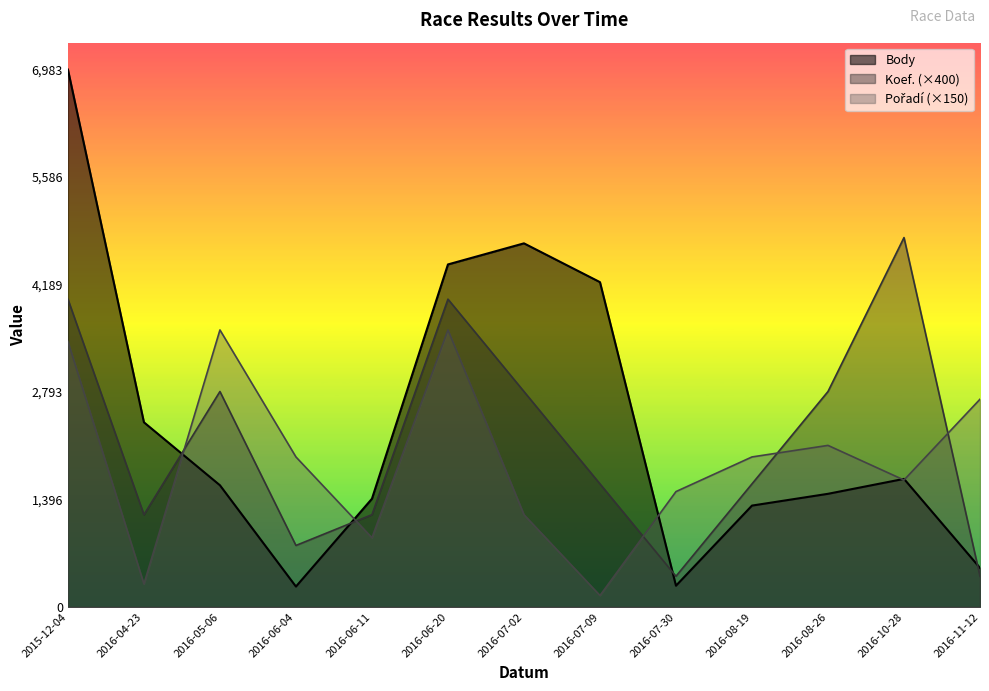

Does the chart display data point markers on the line(s)?

No